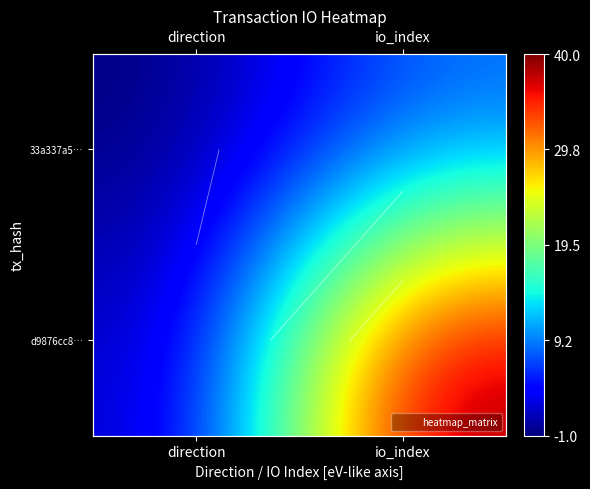

What is the difference between the highest and lowest values at direction?

2